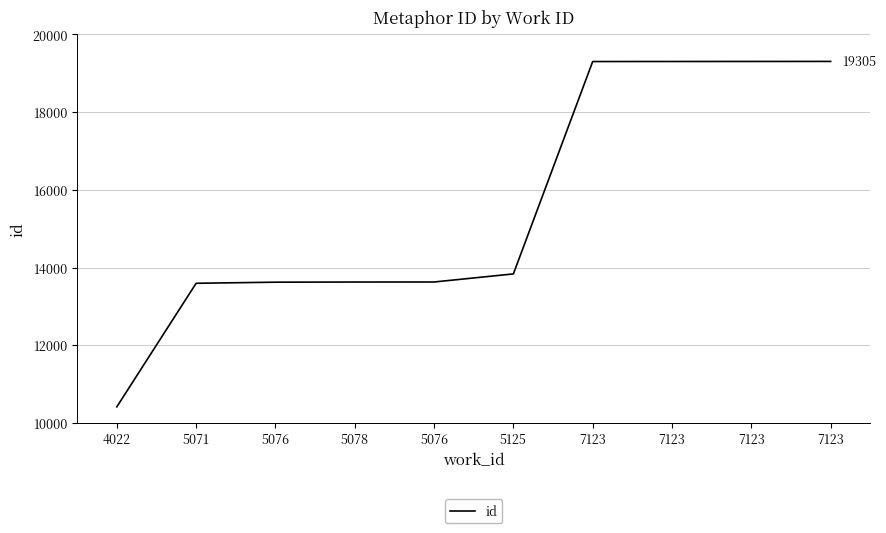

Is this an area chart (filled region under the line)?

No